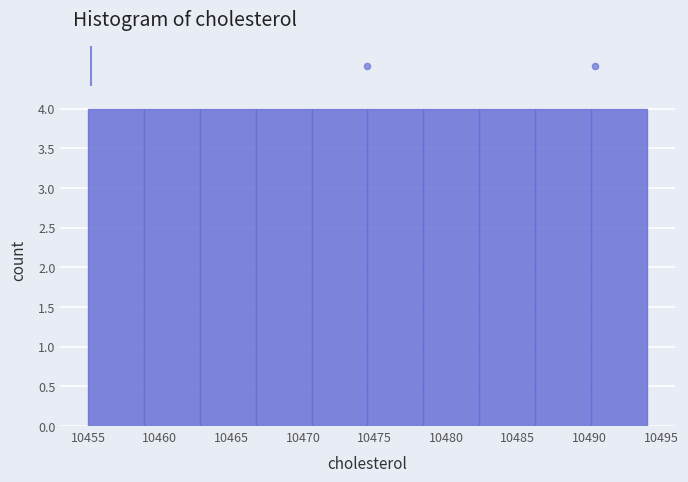

How tall is the bar that spans 10490.1 to 10494.0 on the x-axis? Neither the bar edges nor the heights are printed on the chart, so give them approximately, as read against the axes.

4